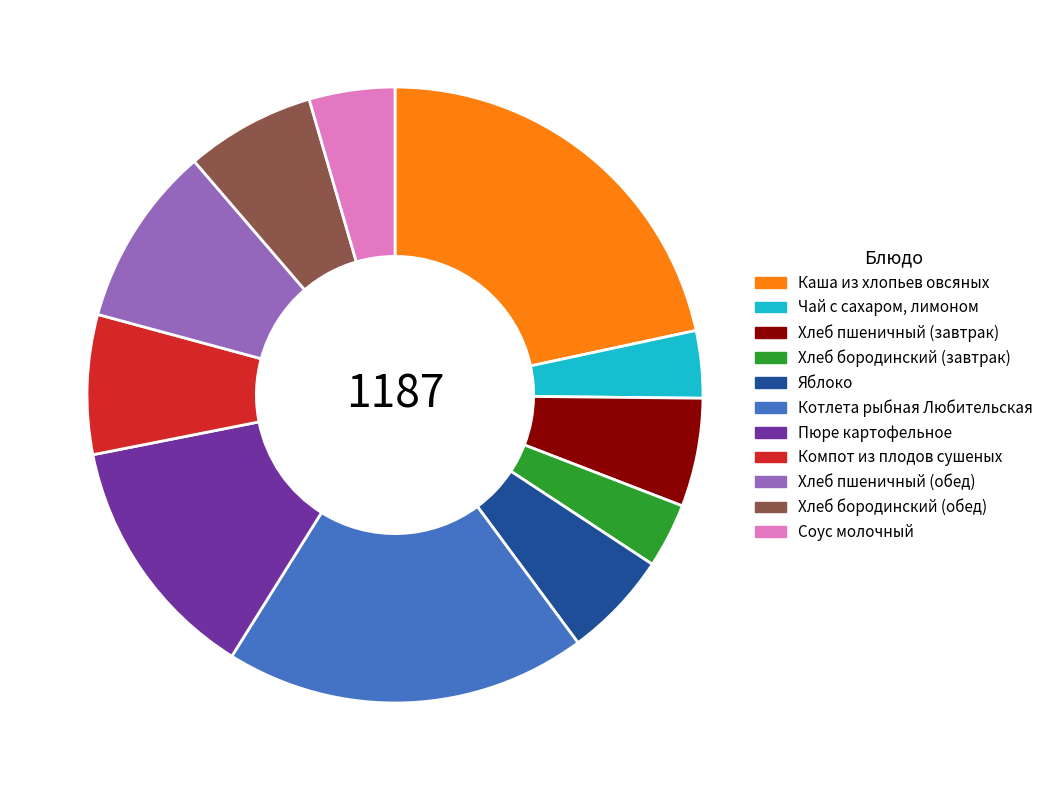

What is the largest slice in the pie chart?

Каша из хлопьев овсяных